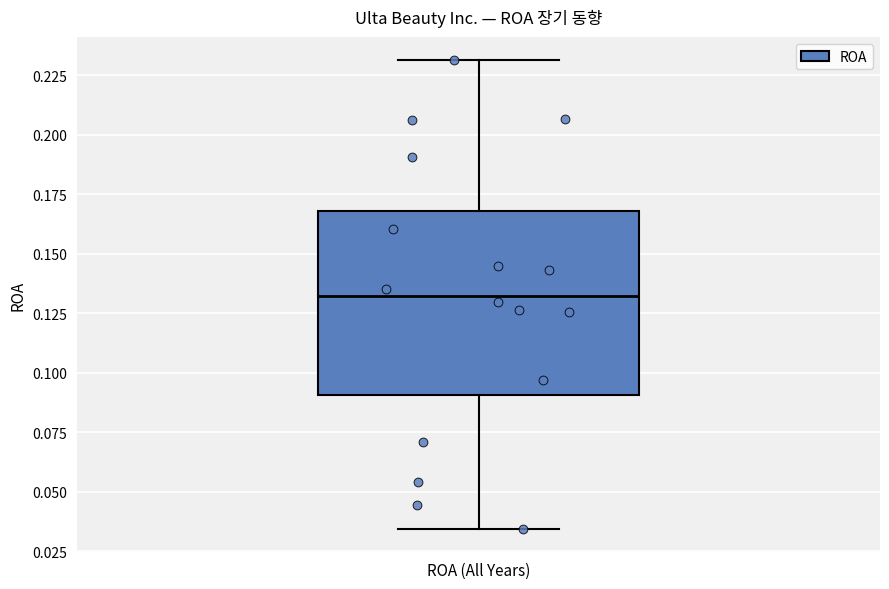

Transcribe this box plot: give where the median line is, the range the box spans, and where the two whiskers end, as read against the y-axis. The values are not printed on the chart, so give them approximately, as read against the axis.

median 0.135, box 0.090 to 0.170, whiskers 0.035 to 0.230